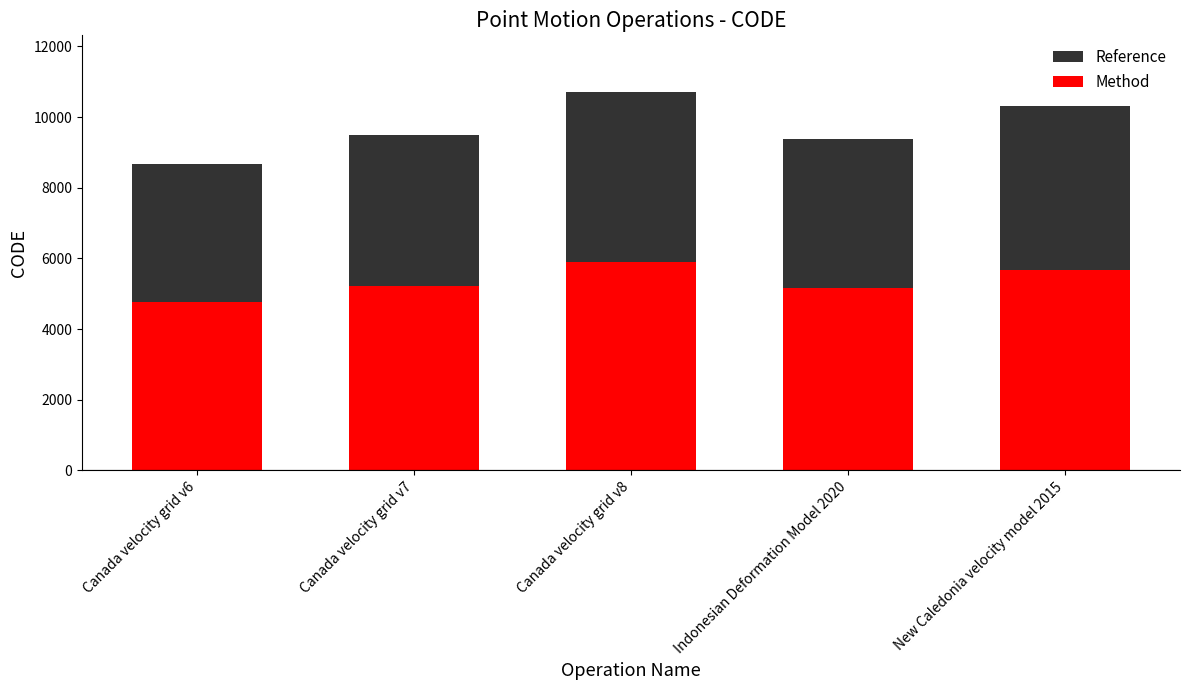

What is the value of the Method bar at the 3rd from the left?

5888.9